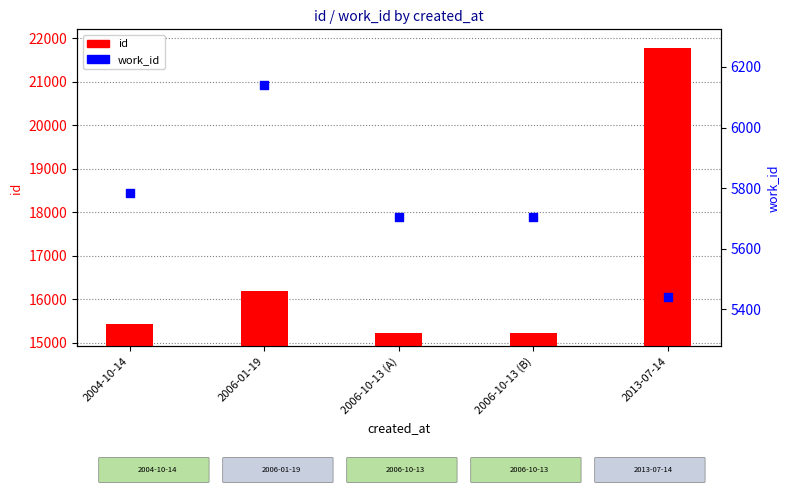

At how many categories does at least one series exceed 6594?

5